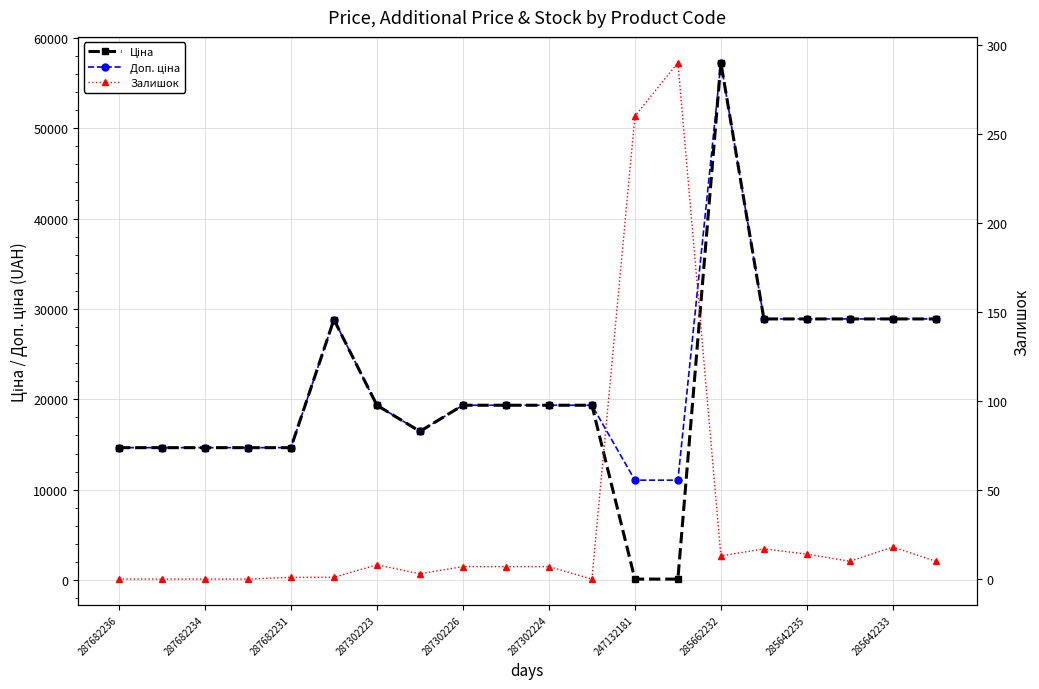

Reading left to right, what are all the values shown in this chart?

Ціна: 14649.6	14649.6	14649.6	14649.6	14649.6	28821.8	19343.1	16448.2	19343.1	19343.1	19343.1	19343.1	110.5	110.5	57235.5	28890.3	28890.3	28890.3	28890.3	28890.3
Доп. ціна: 14649.6	14649.6	14649.6	14649.6	14649.6	28821.8	19343.1	16448.2	19343.1	19343.1	19343.1	19343.1	11055.0	11055.0	57235.5	28890.3	28890.3	28890.3	28890.3	28890.3
Залишок: 0.0	0.0	0.0	0.0	1.0	1.0	8.0	3.0	7.0	7.0	7.0	0.0	260.0	290.0	13.0	17.0	14.0	10.0	18.0	10.0